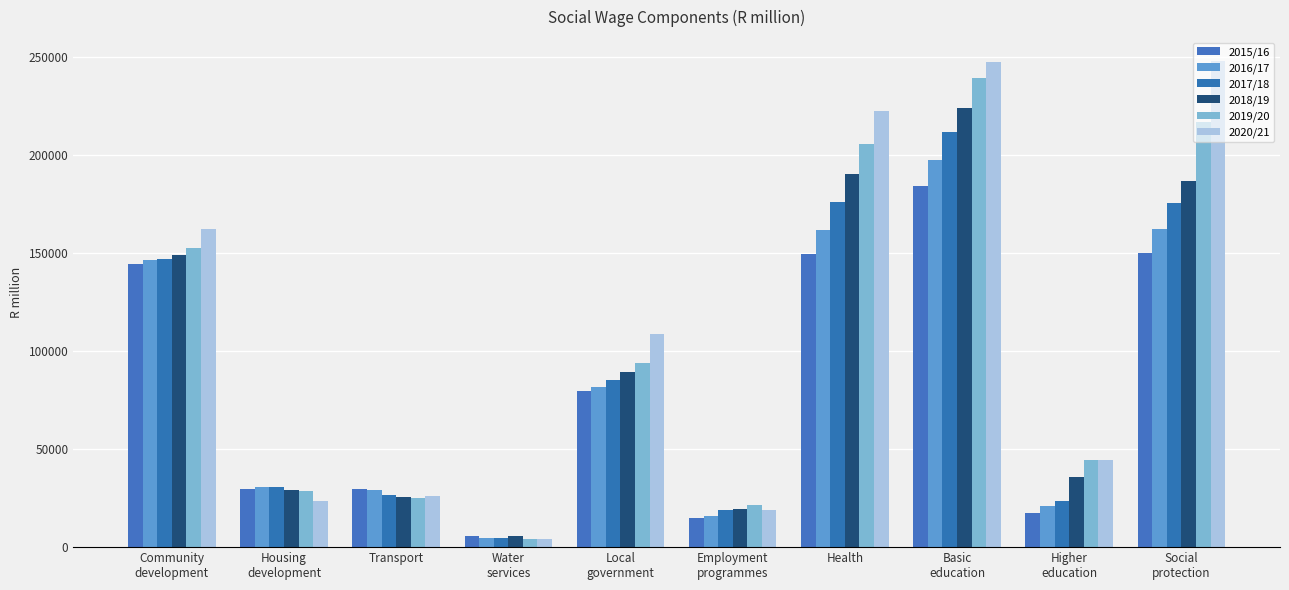

What is the highest value of the 2018/19 series?

223933.8